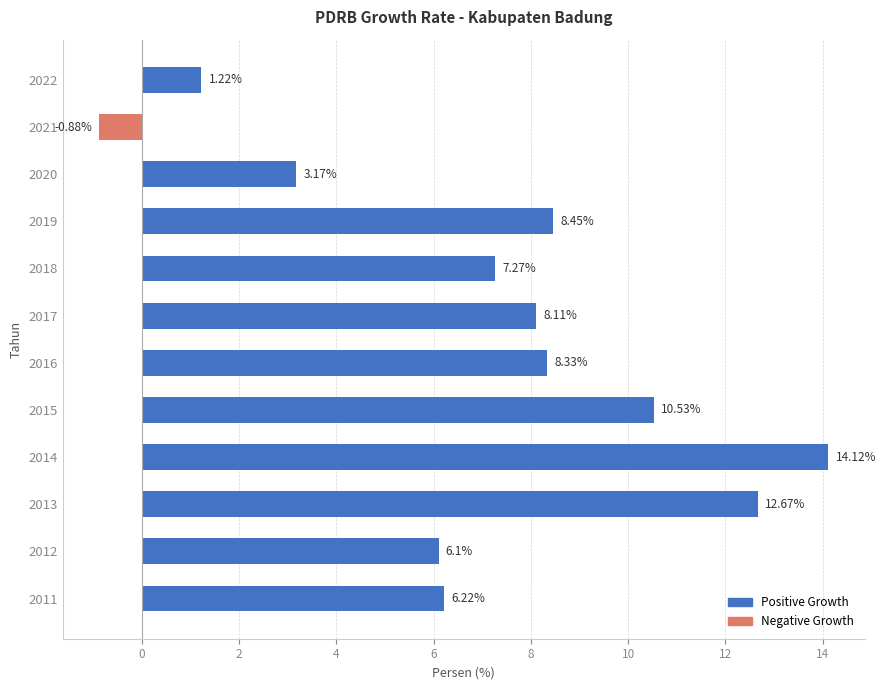

How many categories are shown in the chart?

12